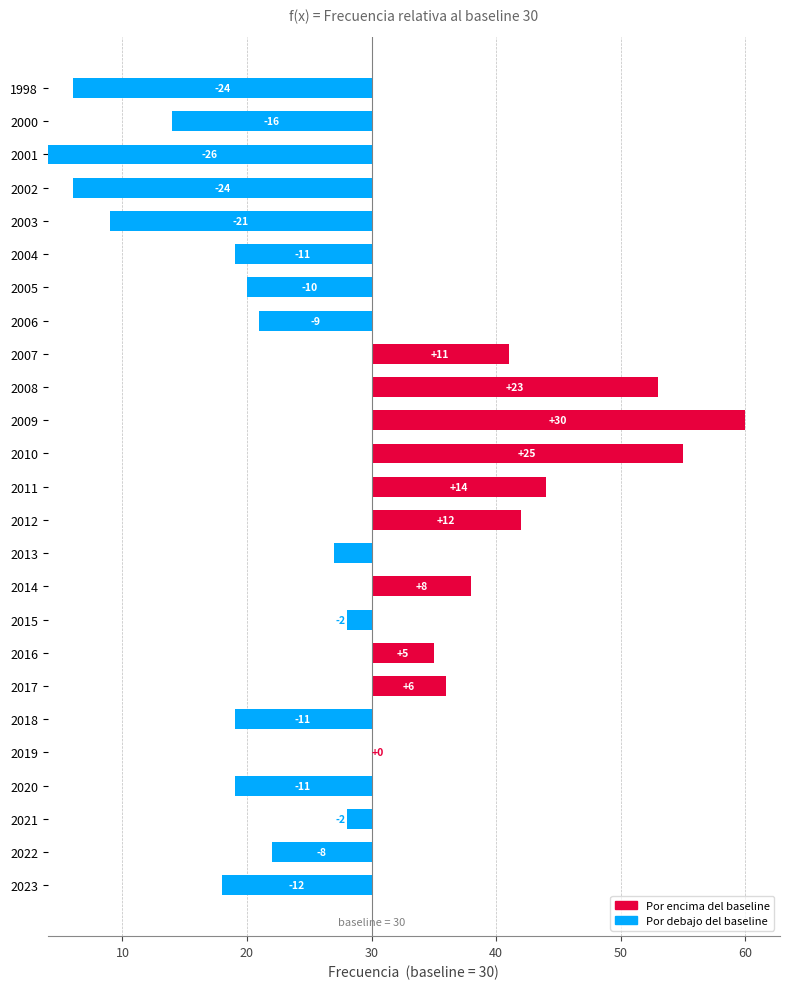

What is the change in value from 2017 to 2012?

+6